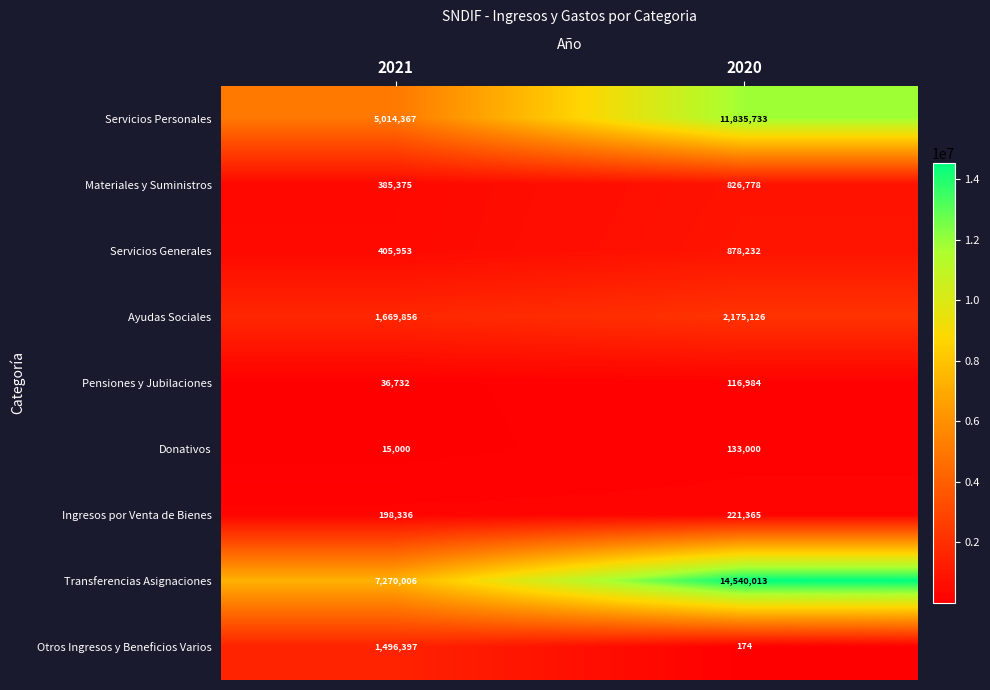

Reading left to right, what are all the values shown in this chart?

Servicios Personales: 2021=5014367	2020=11835733
Materiales y Suministros: 2021=385375	2020=826778
Servicios Generales: 2021=405953	2020=878232
Ayudas Sociales: 2021=1669856	2020=2175126
Pensiones y Jubilaciones: 2021=36732	2020=116984
Donativos: 2021=15000	2020=133000
Ingresos por Venta de Bienes: 2021=198336	2020=221365
Transferencias Asignaciones: 2021=7270006	2020=14540013
Otros Ingresos y Beneficios Varios: 2021=1496397	2020=174